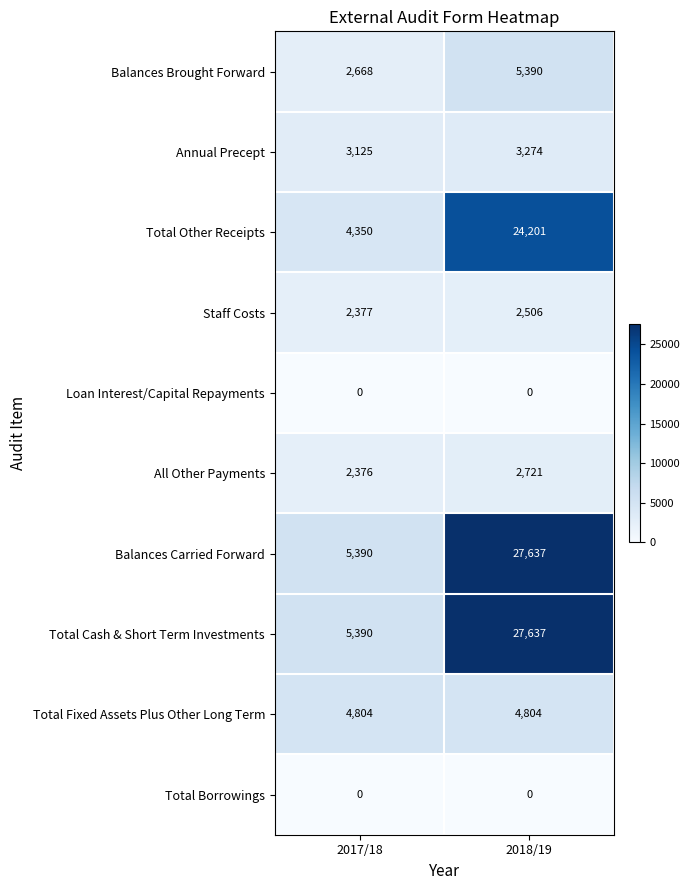

What is the average value of the Balances Brought Forward series?

4029